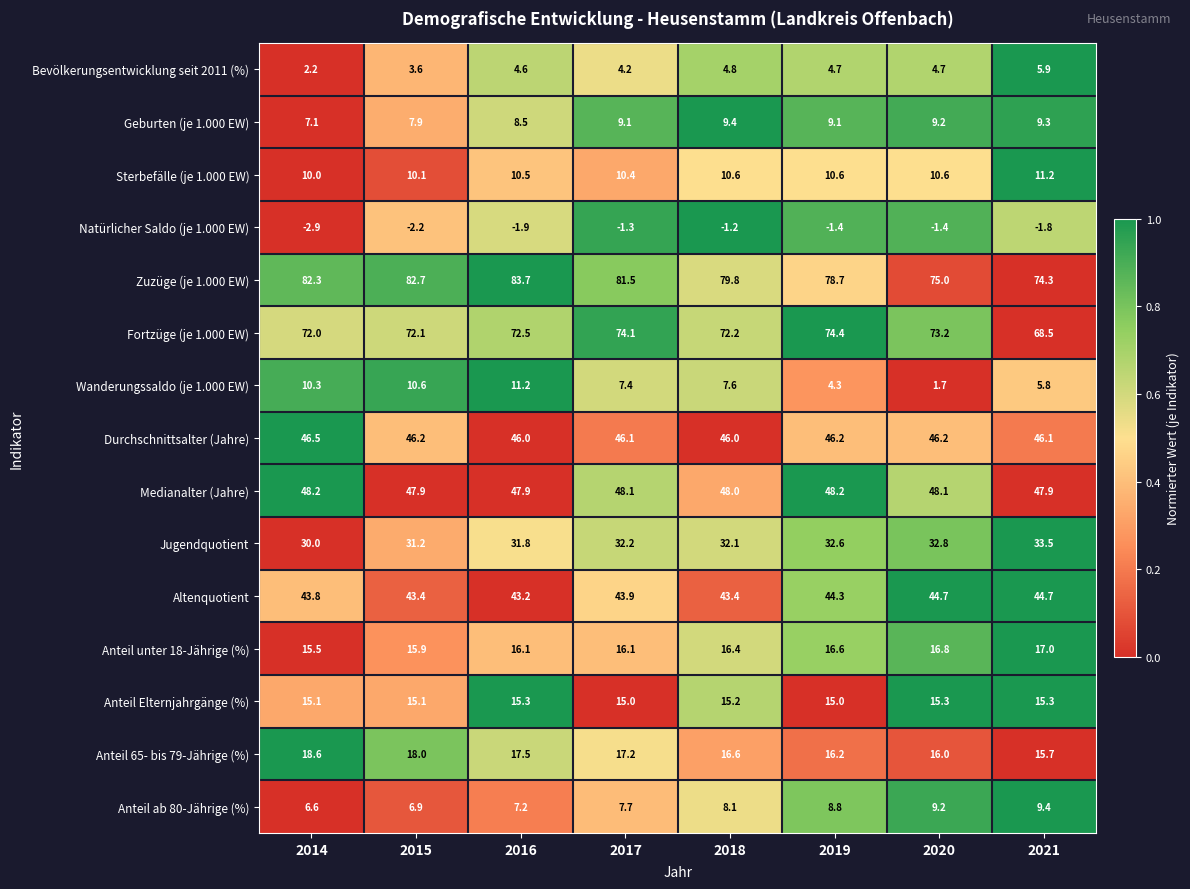

True or false: Fortzüge (je 1.000 EW) has a value of 74.1 at 2017.

True